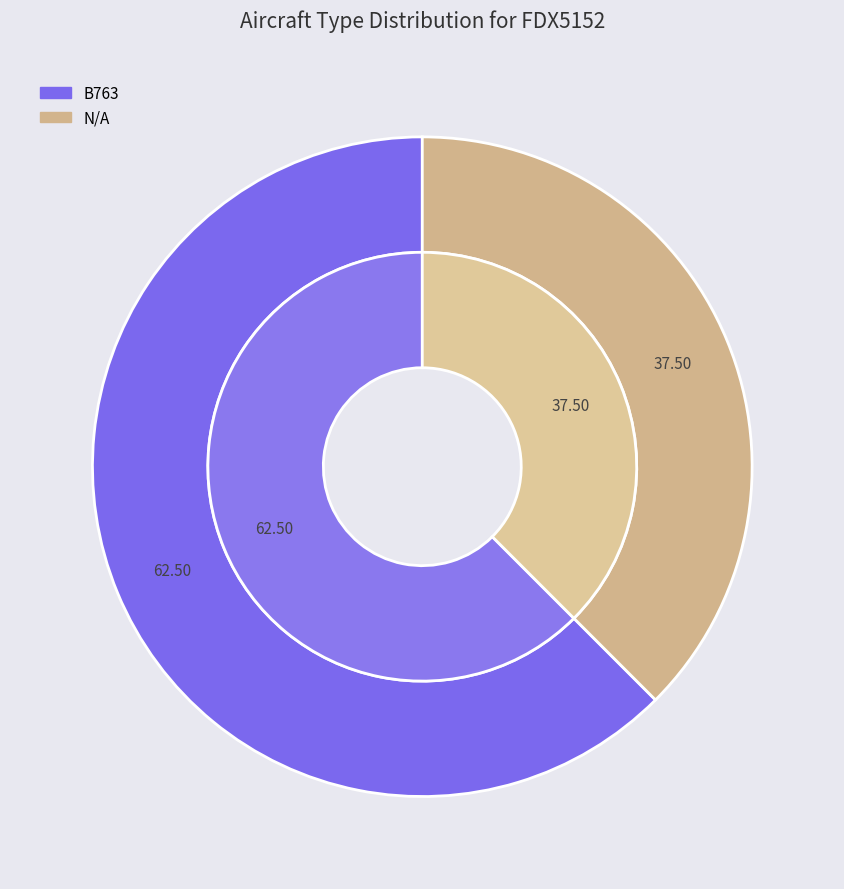

To the nearest percent, what portion does B763 represent?

62%